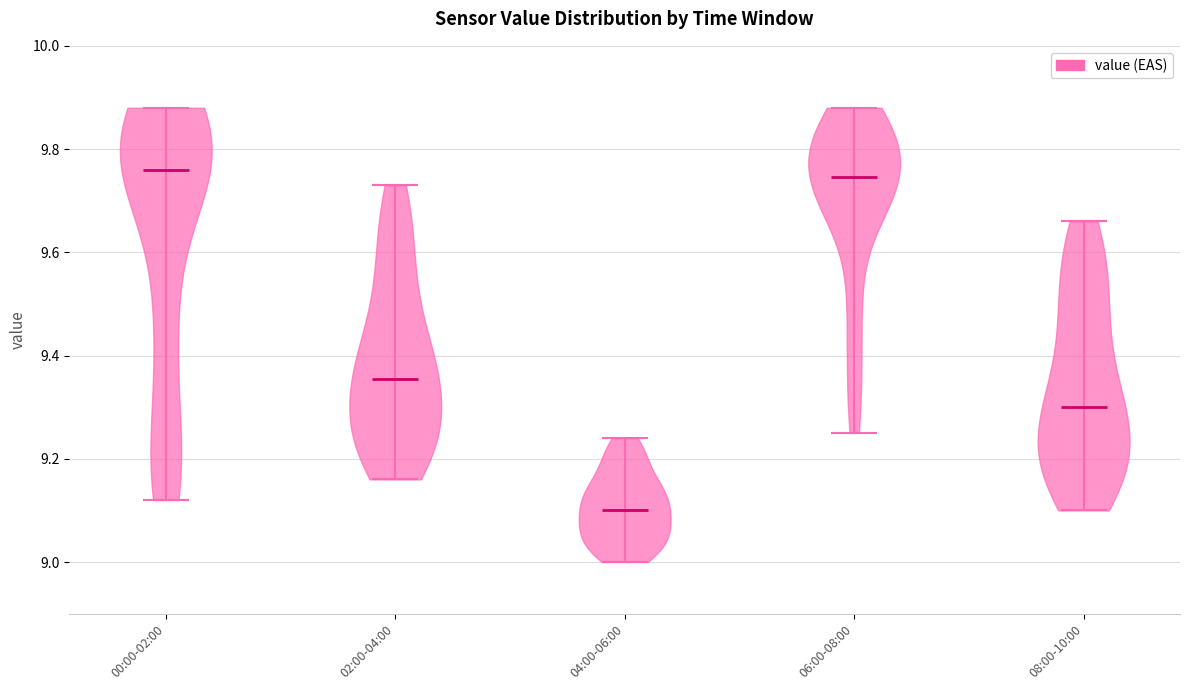

Reading left to right, read every violin against the y-axis: where its median line is, and the lowest and highest points it reaches. The values are not printed on the chart, so give them approximately, as read against the axis.

00:00-02:00: median line 9.76, lowest point 9.12, highest point 9.88
02:00-04:00: median line 9.36, lowest point 9.16, highest point 9.74
04:00-06:00: median line 9.10, lowest point 9.00, highest point 9.24
06:00-08:00: median line 9.74, lowest point 9.26, highest point 9.88
08:00-10:00: median line 9.30, lowest point 9.10, highest point 9.66